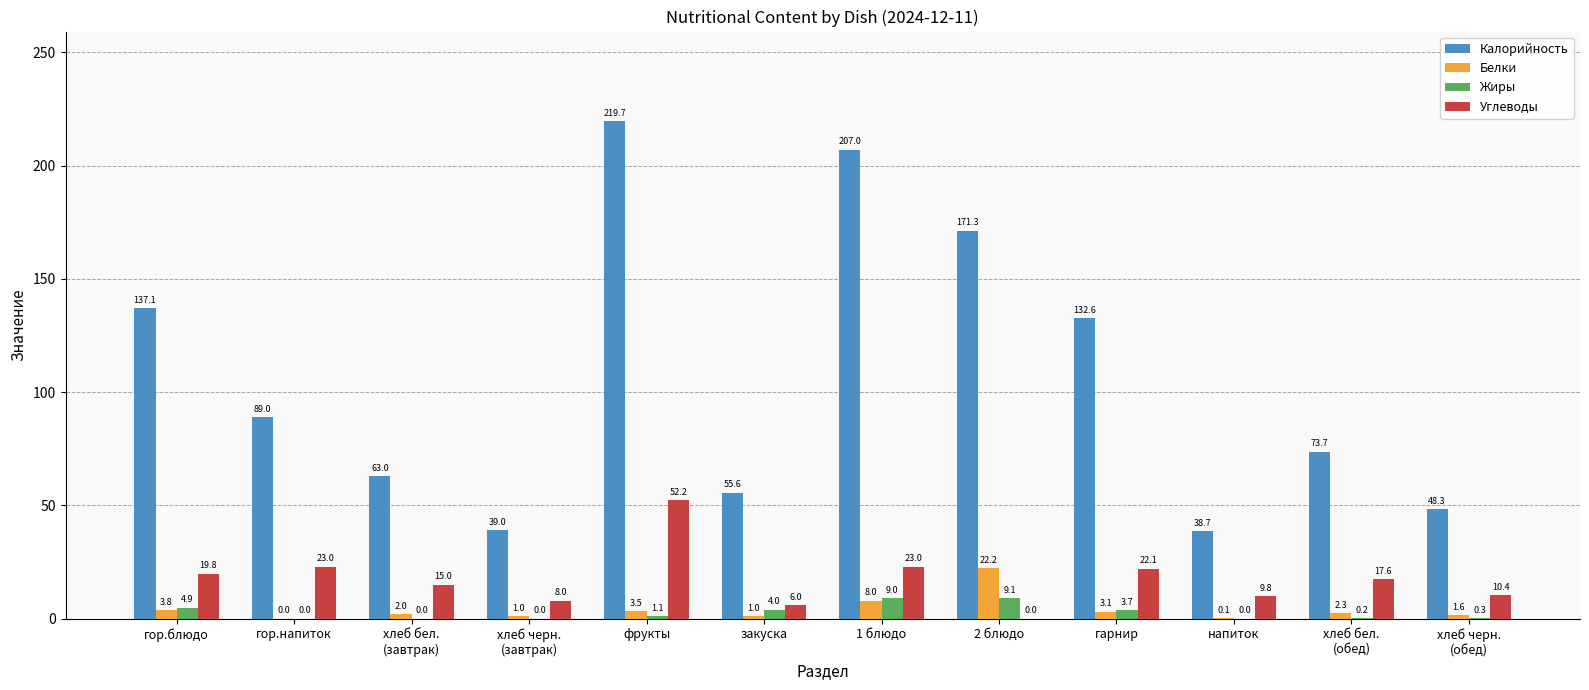

At which label does Углеводы first exceed 17?

гор.блюдо